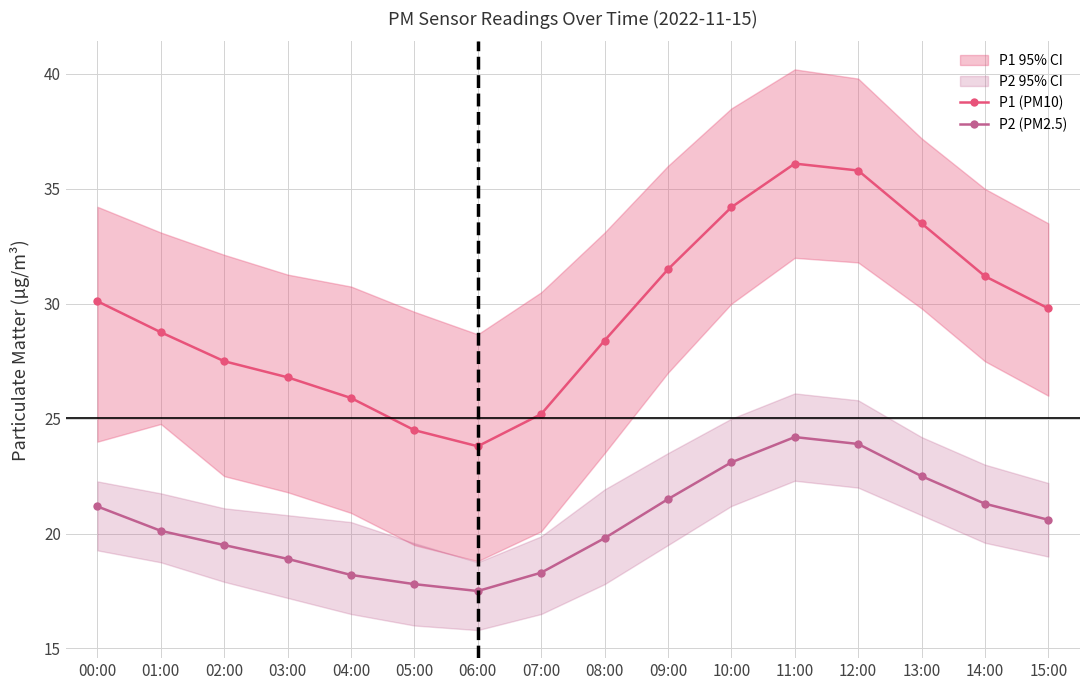

Which category has the lowest value across all series?

06:00